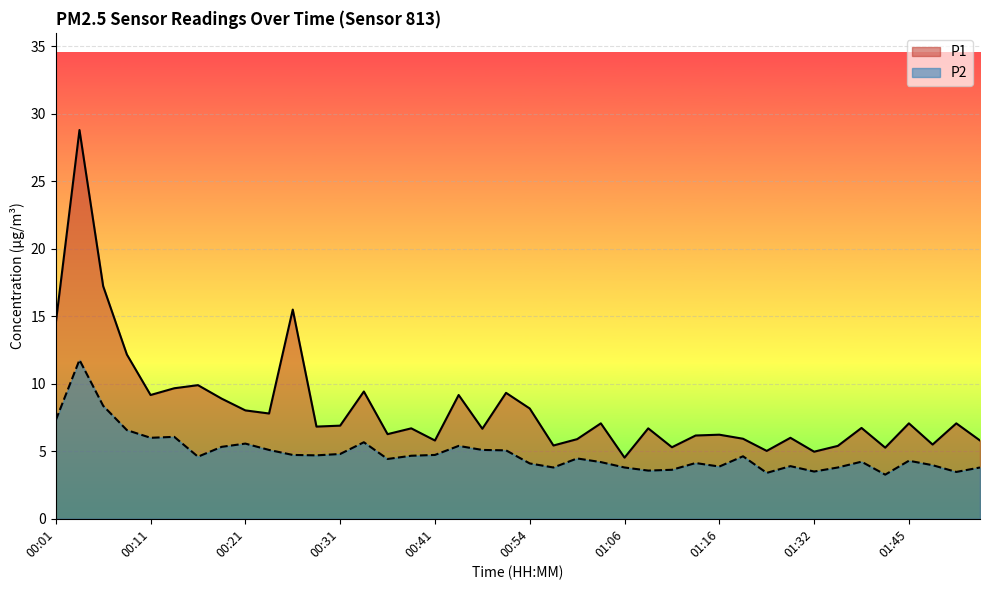

True or false: P2 has more than 1 interior local peaks.

True